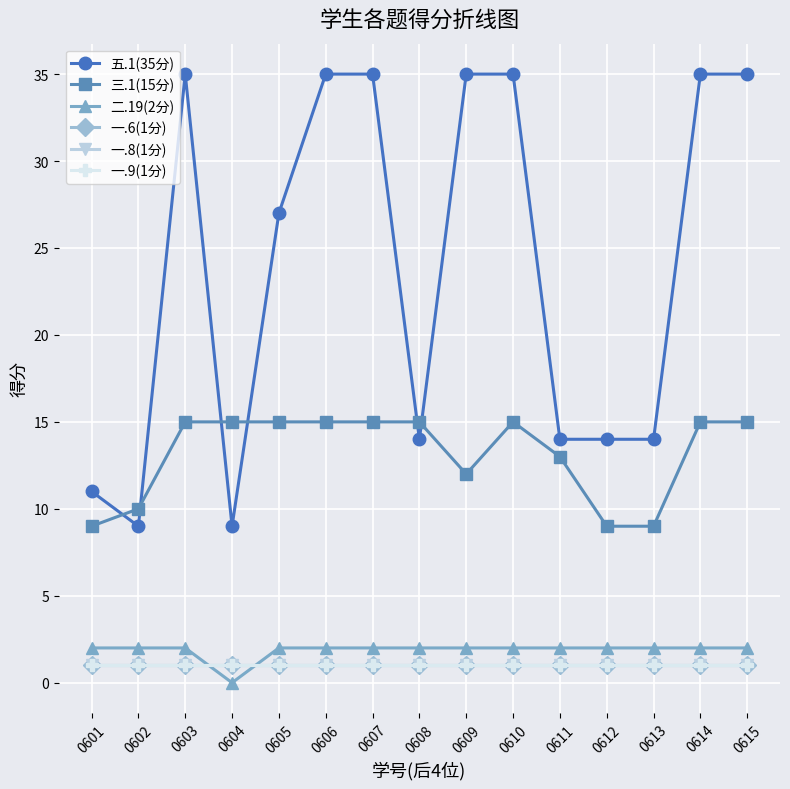

Is this an area chart (filled region under the line)?

No